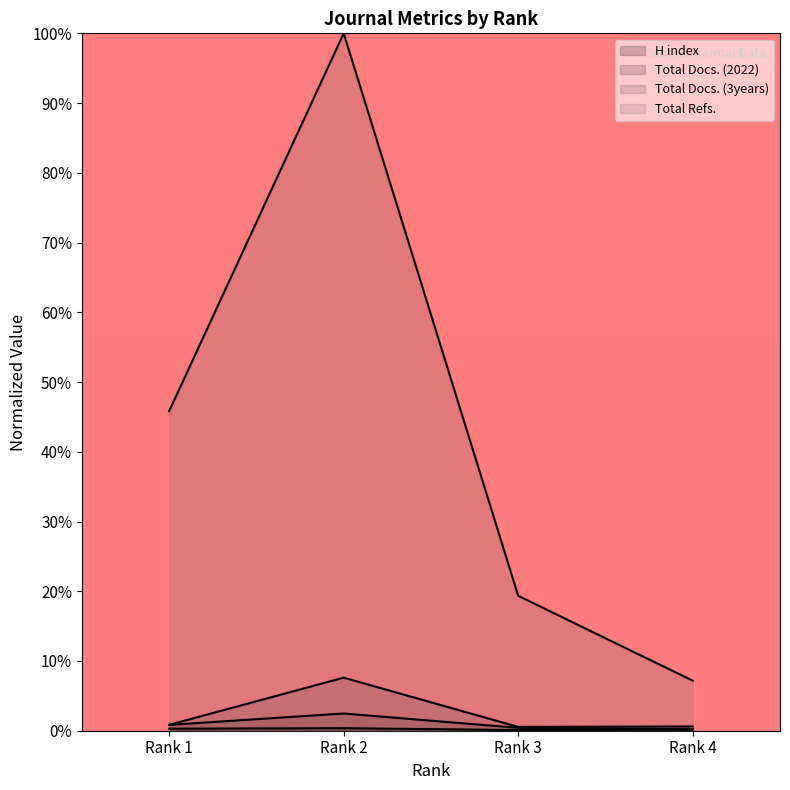

The Total Docs. (3years) series shows 0.5 at Rank 3. True or false?

True